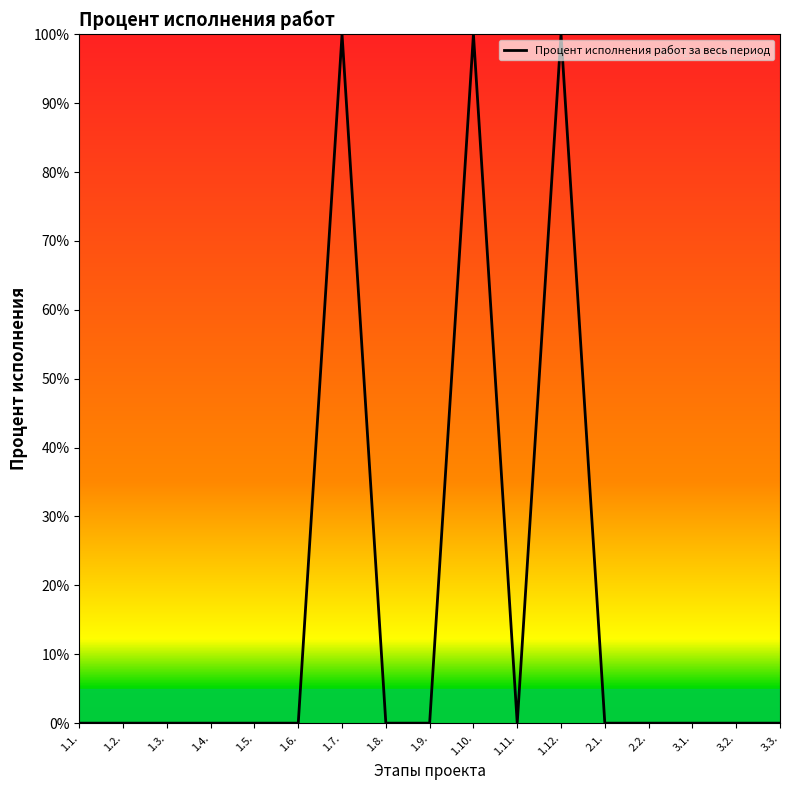

Count the number of data series in this chart.

1